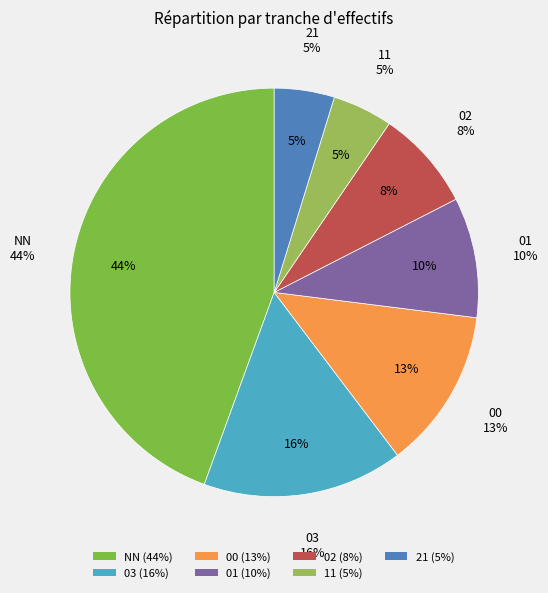

Count the number of slices in the pie.

7